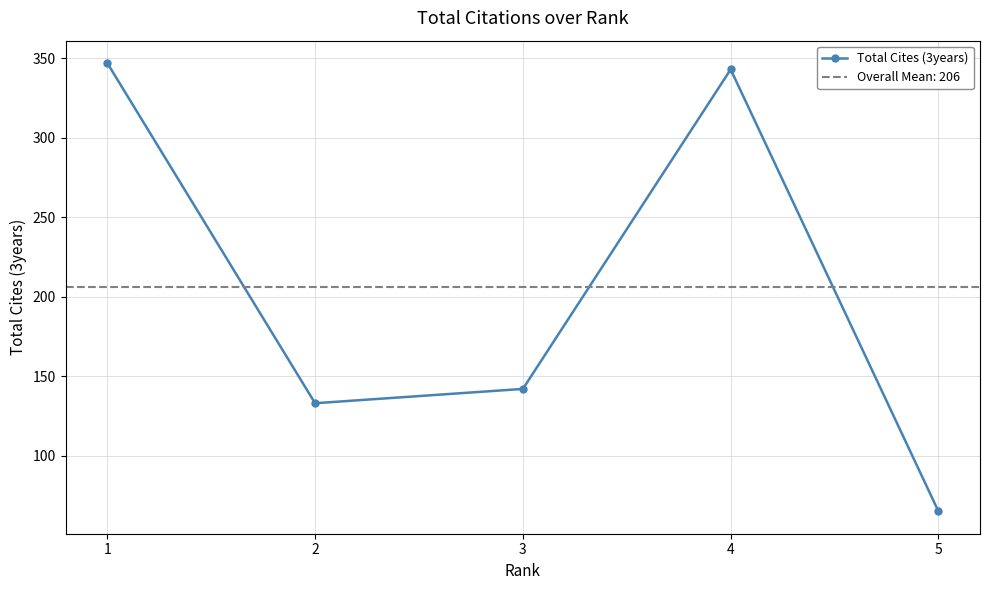

What is the value of the 1st point from the left?

347